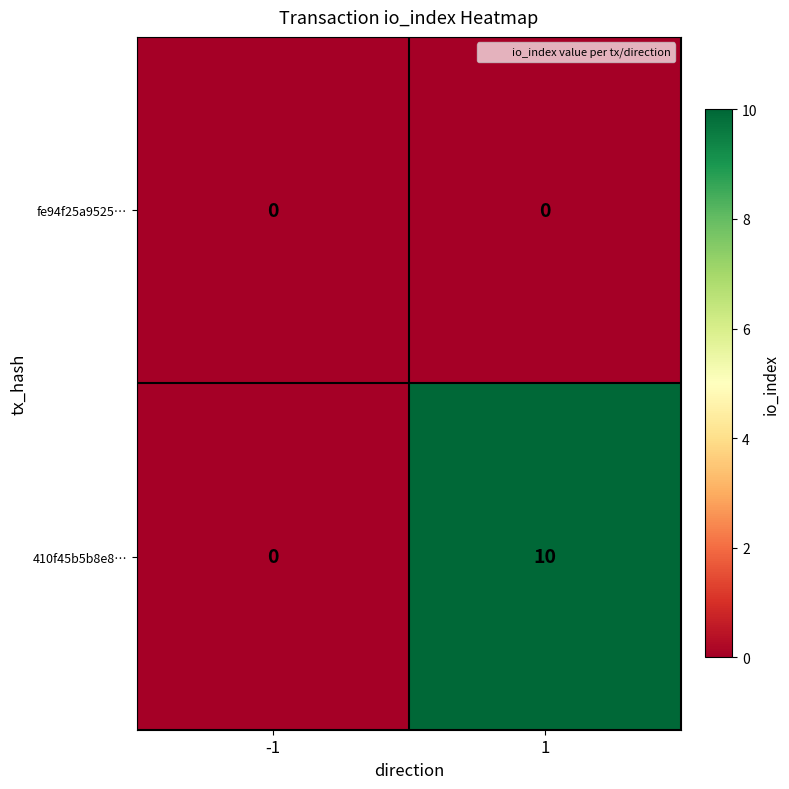

How many distinct data groups are displayed?

2